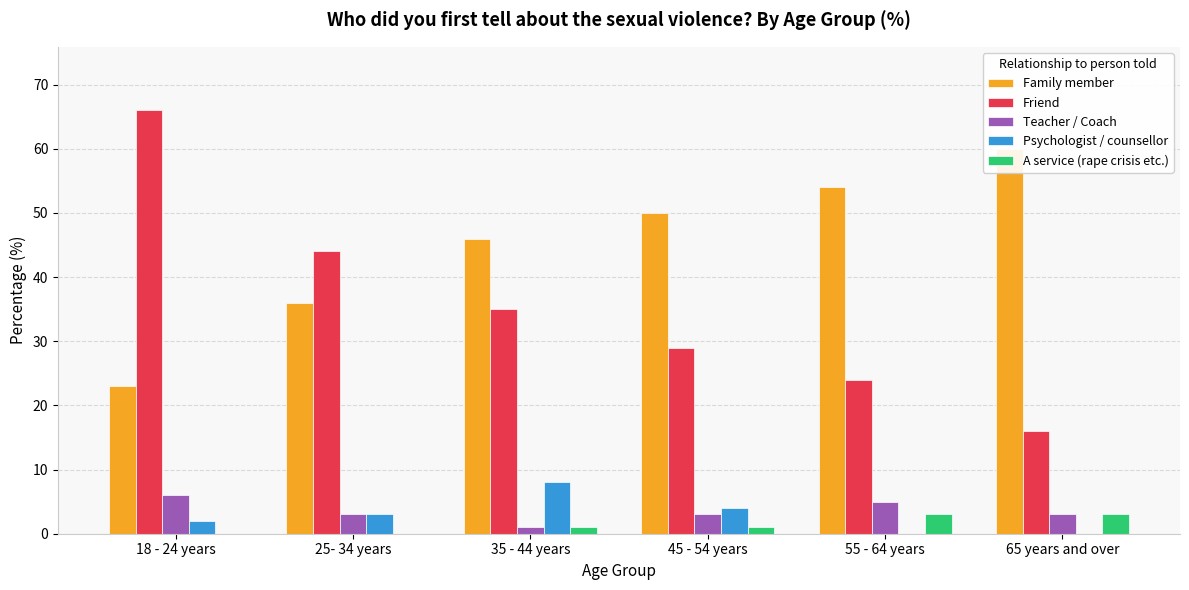

The Teacher / Coach series shows 2 at 45 - 54 years. True or false?

False